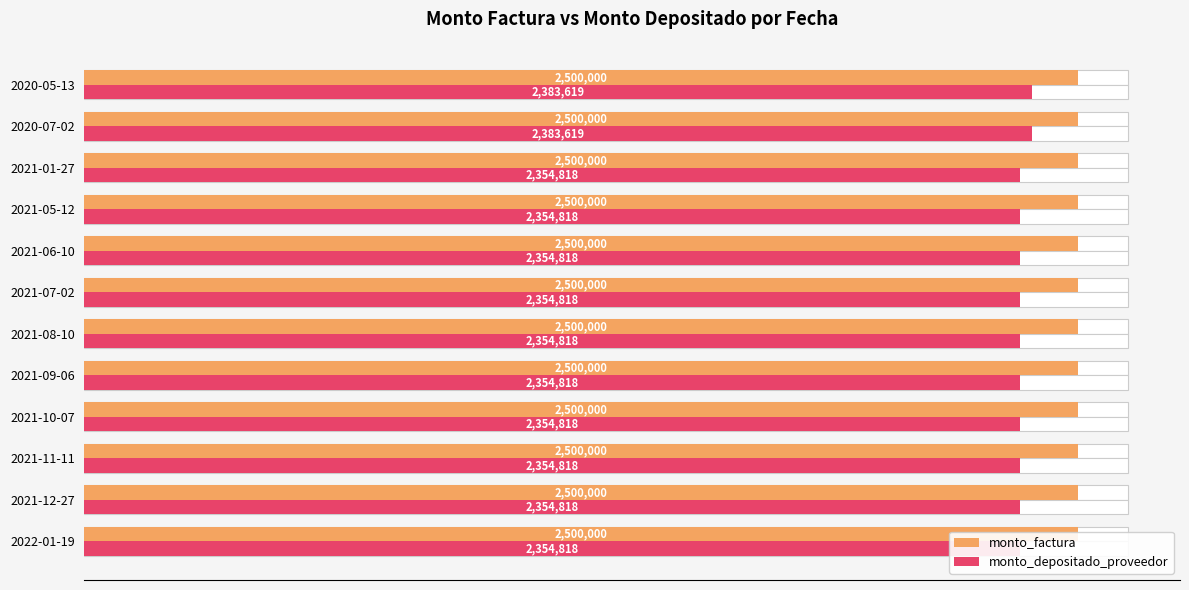

At how many categories does at least one series exceed 1488050?

12